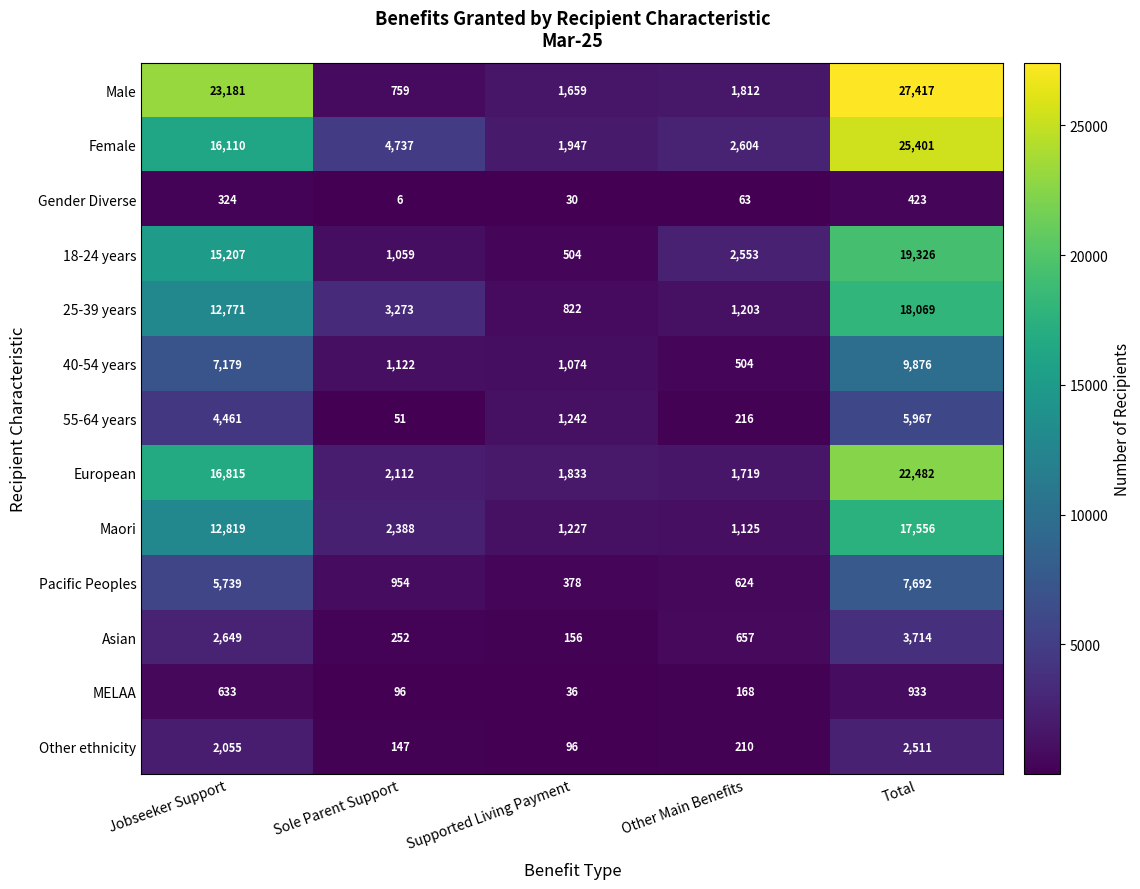

How many categories are shown in the chart?

5